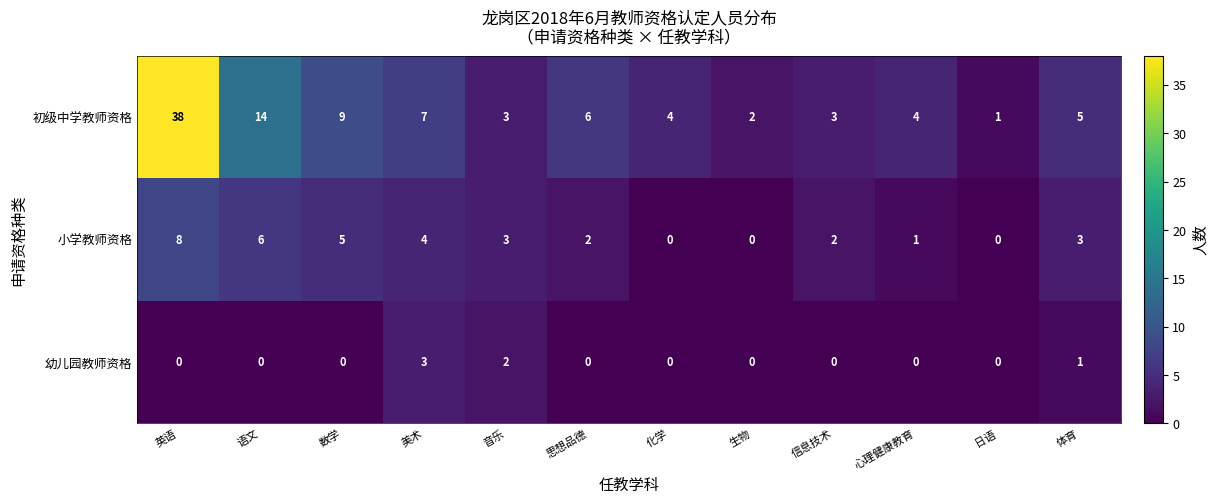

Where does the 小学教师资格 series first go above 3?

英语